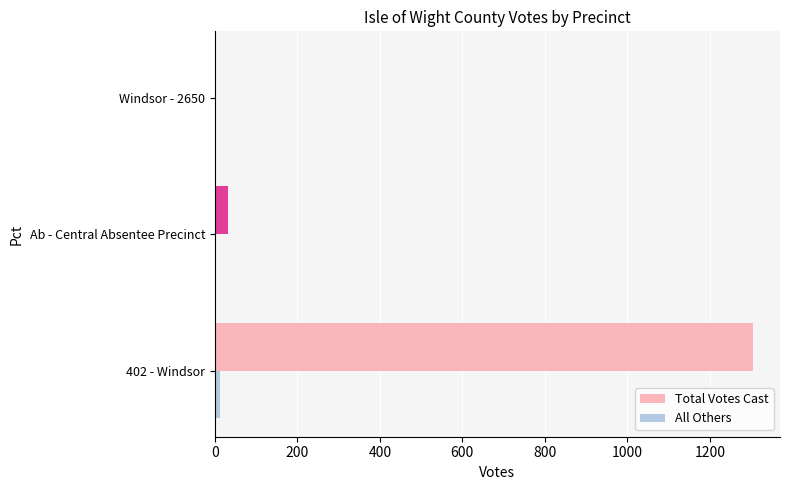

Which series has the largest total across all categories?

Total Votes Cast